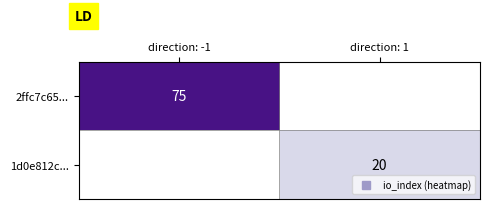

Which series has the widest spread of values?

2ffc7c65...